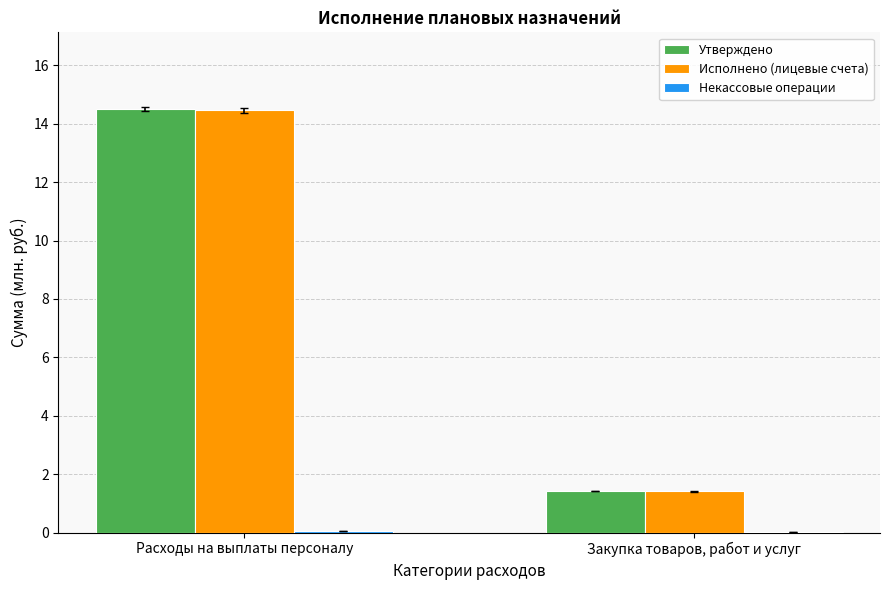

At which category is the sum across all series the highest?

Расходы на выплаты персоналу